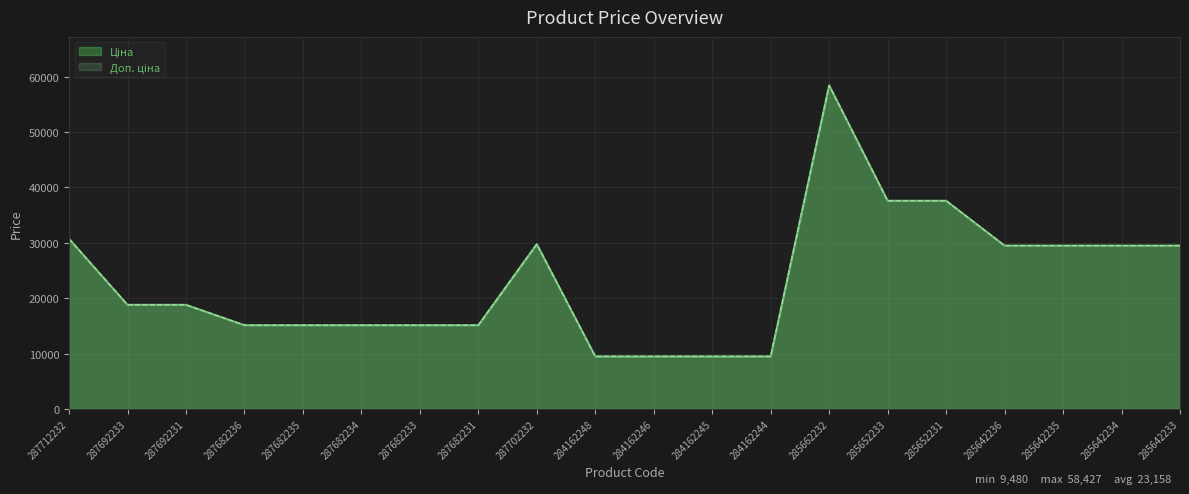

True or false: Доп. ціна and Ціна intersect in this chart.

False